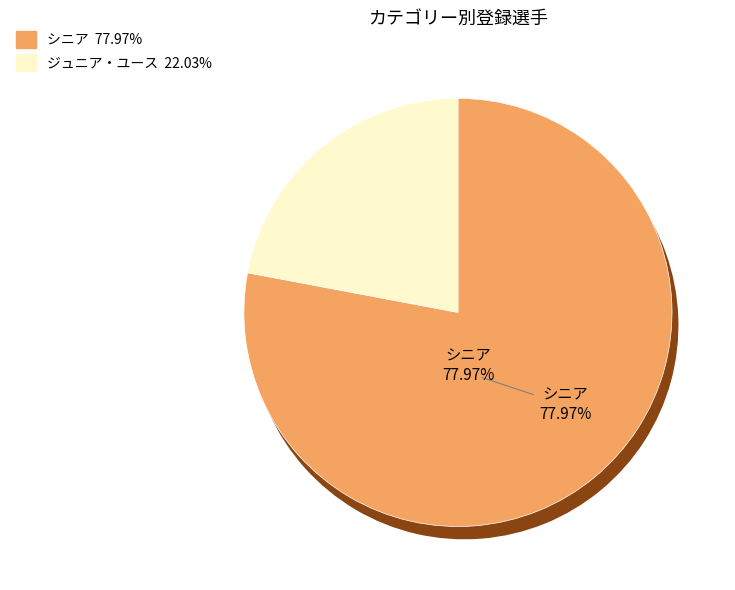

Count the number of slices in the pie.

2